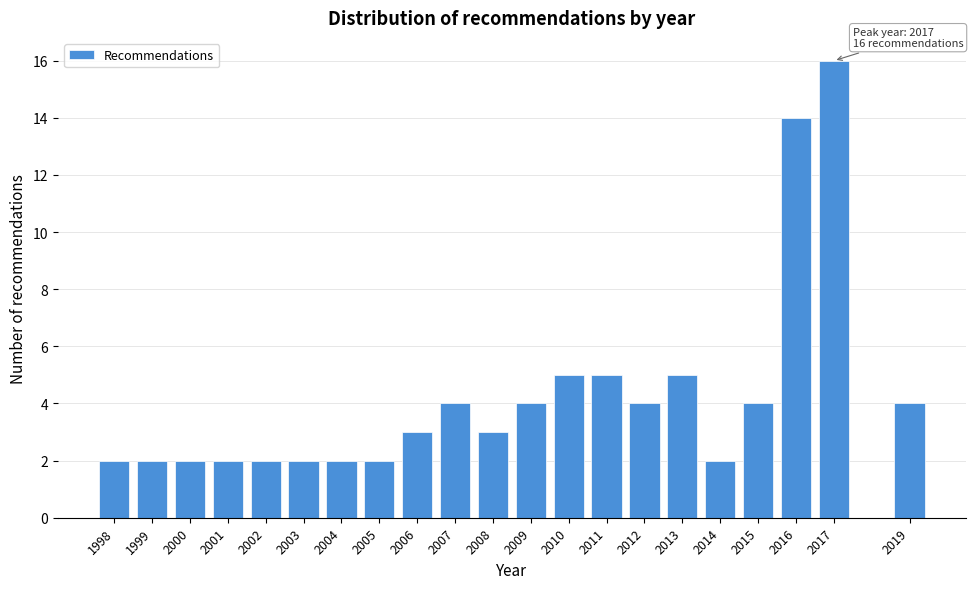

Reading left to right, transcribe all the data shown in this chart.

2	2	2	2	2	2	2	2	3	4	3	4	5	5	4	5	2	4	14	16	4